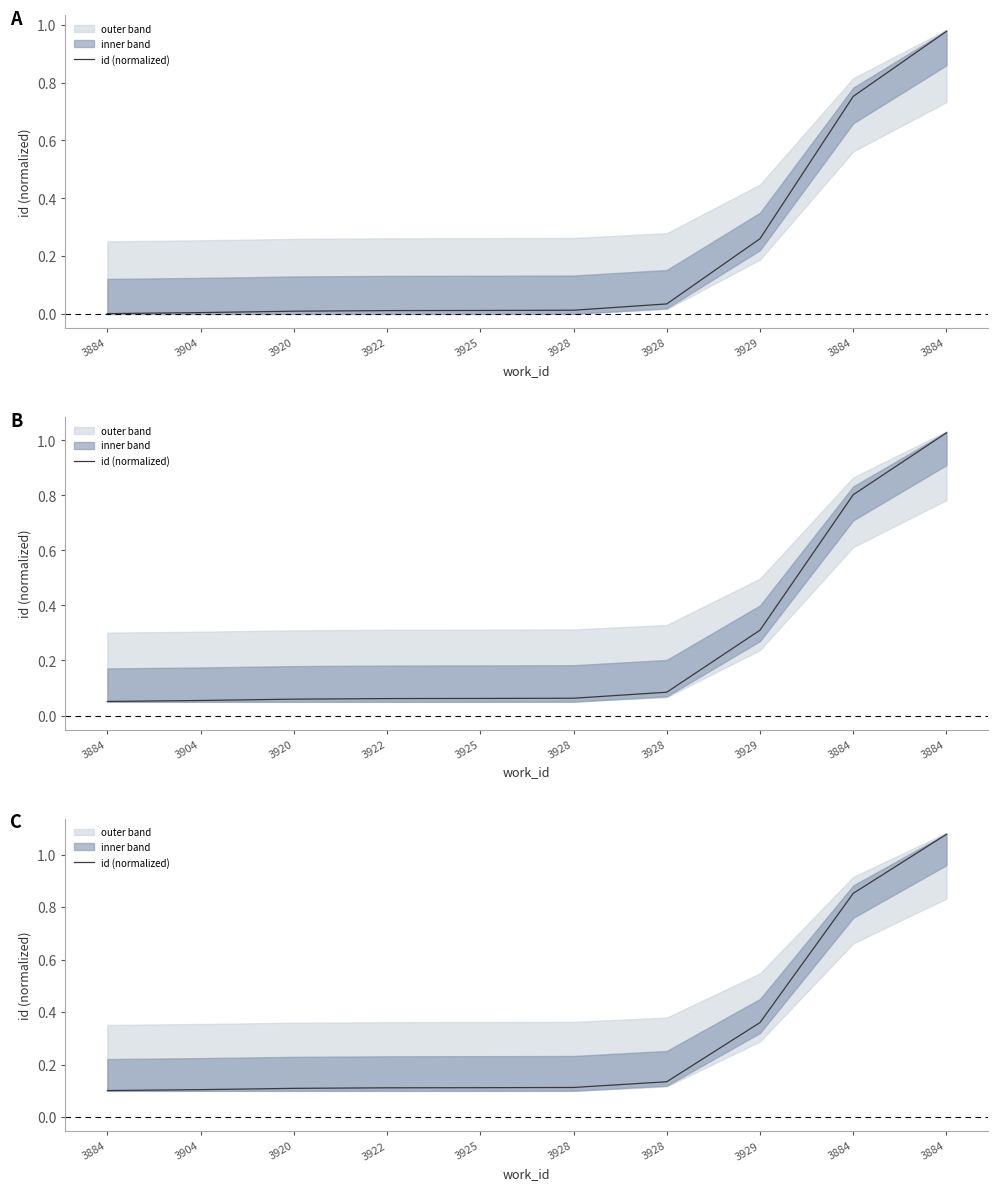

What is the maximum value shown in the chart?

1.1